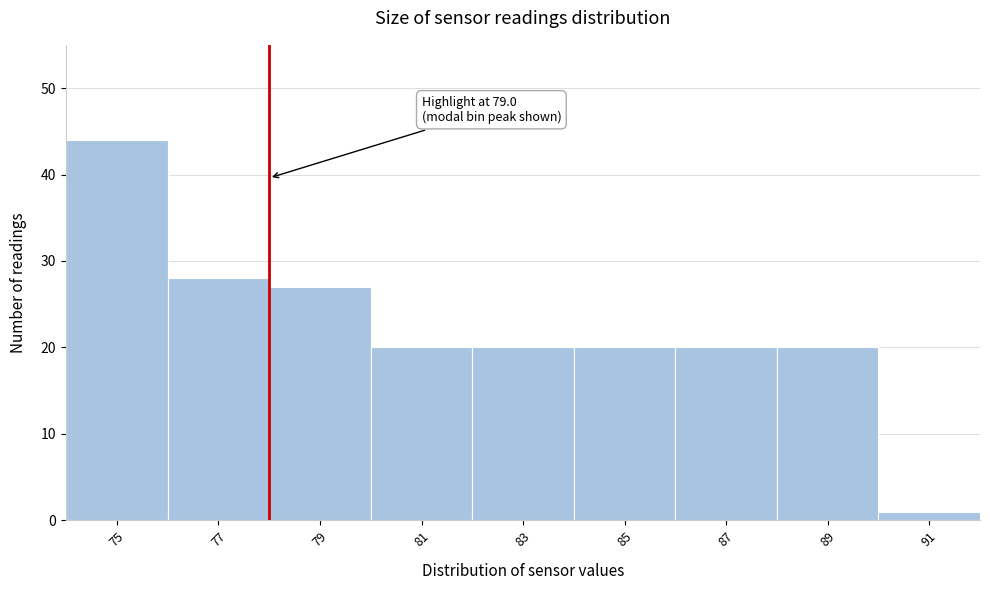

Reading right to left, transcribe all the data shown in this chart.

1	20	20	20	20	20	27	28	44